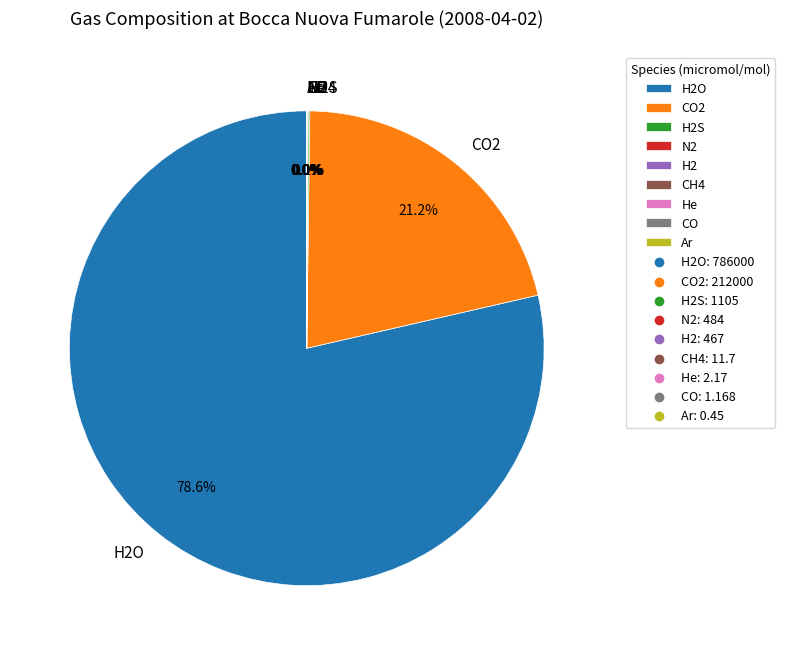

Is there a majority slice in this chart?

Yes